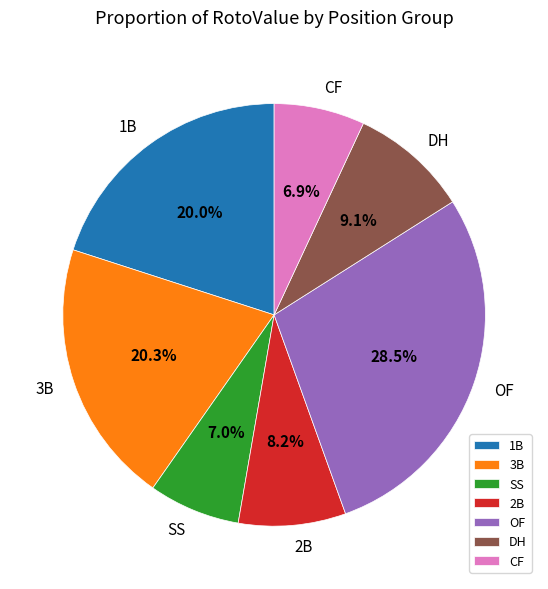

Between 2B and SS, which is larger?

2B